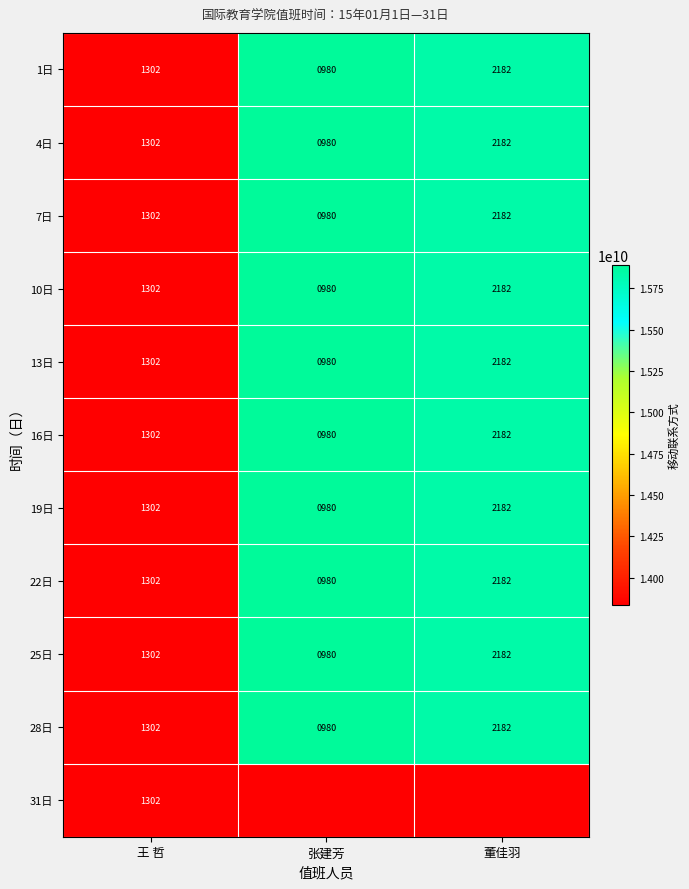

Count the 28日 values in the range 980 to 2182.

3